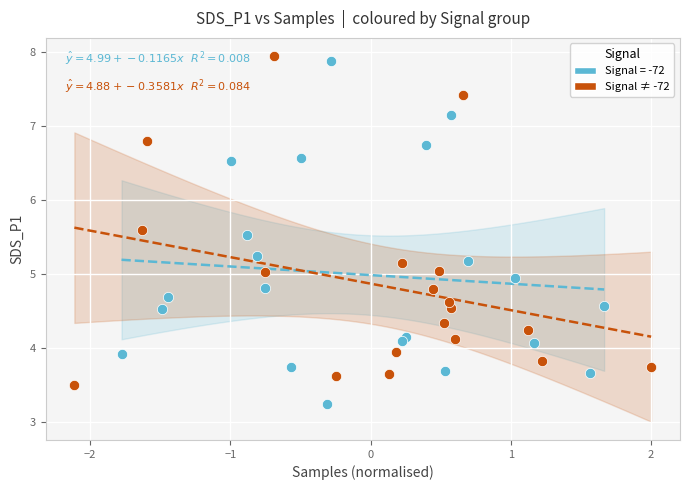

Which series contains the lowest Y value?

Signal = -72